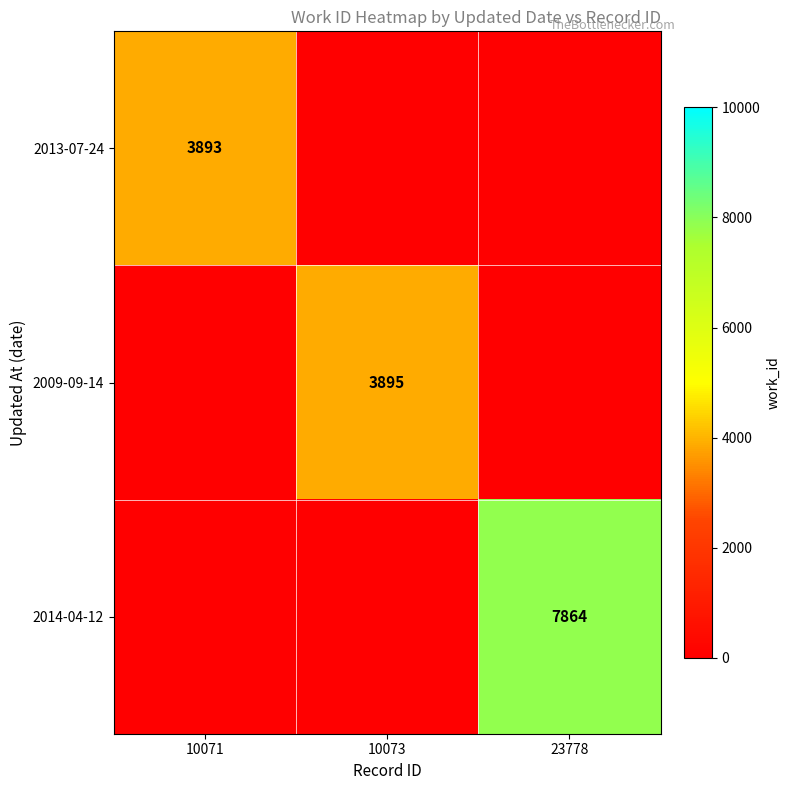

The 2009-09-14 series shows 3895 at 10073. True or false?

True